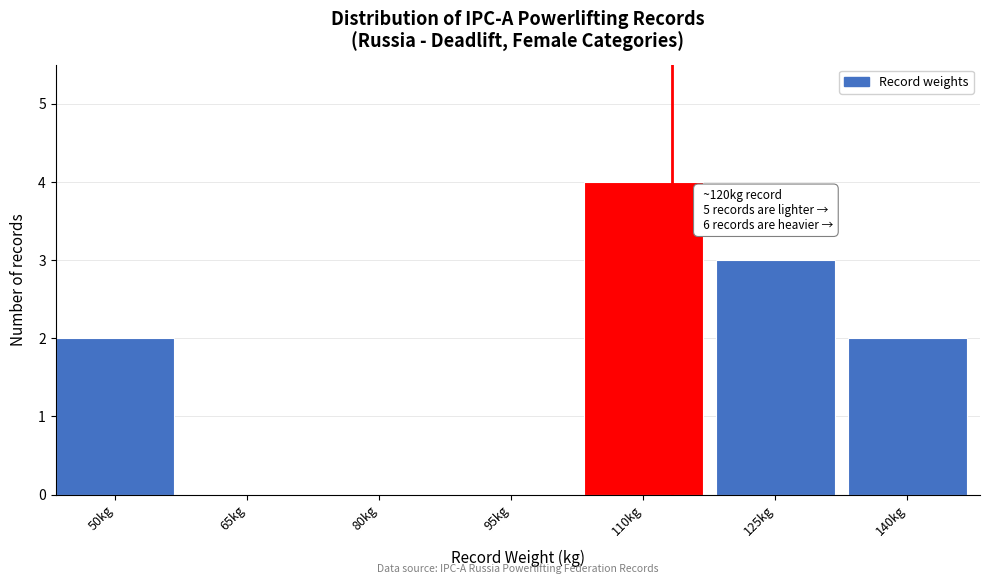

Between 80kg and 110kg, which is larger?

110kg